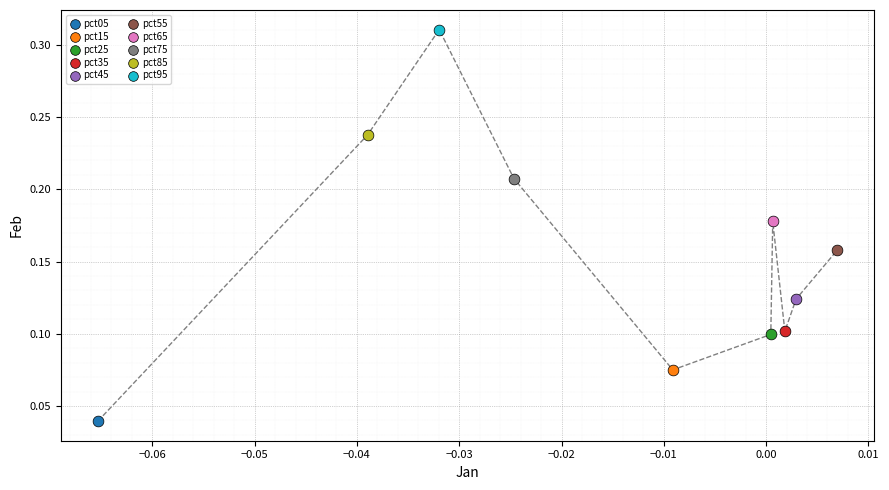

Which series reaches the minimum Y coordinate?

pct05